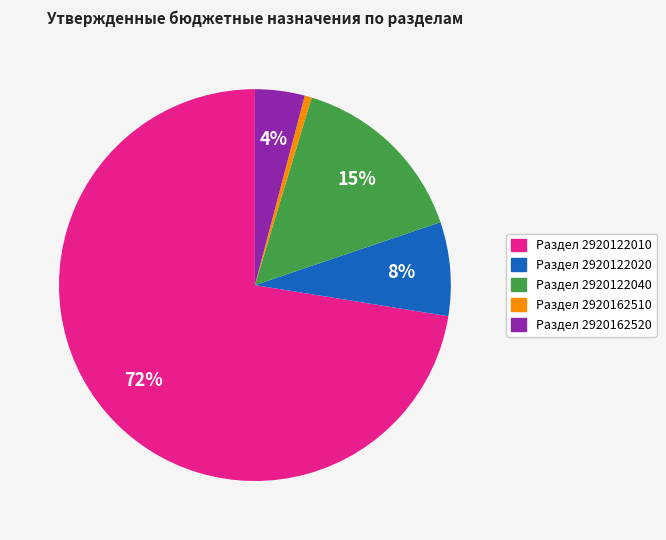

Is there a majority slice in this chart?

Yes